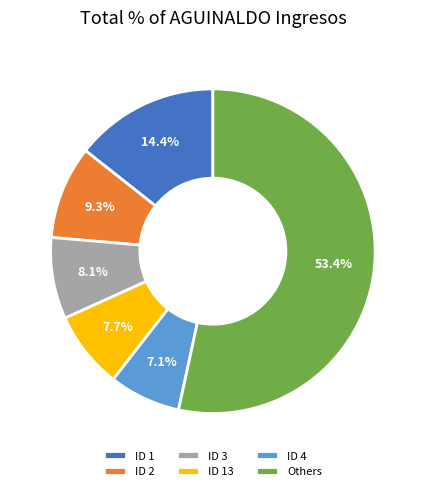

Which category has the biggest portion of the pie?

Others